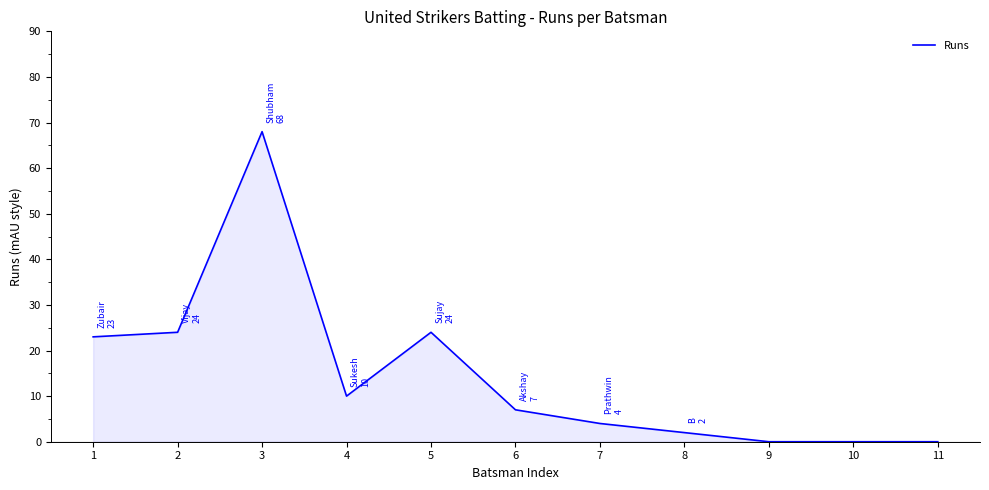

How many series are shown in this chart?

1